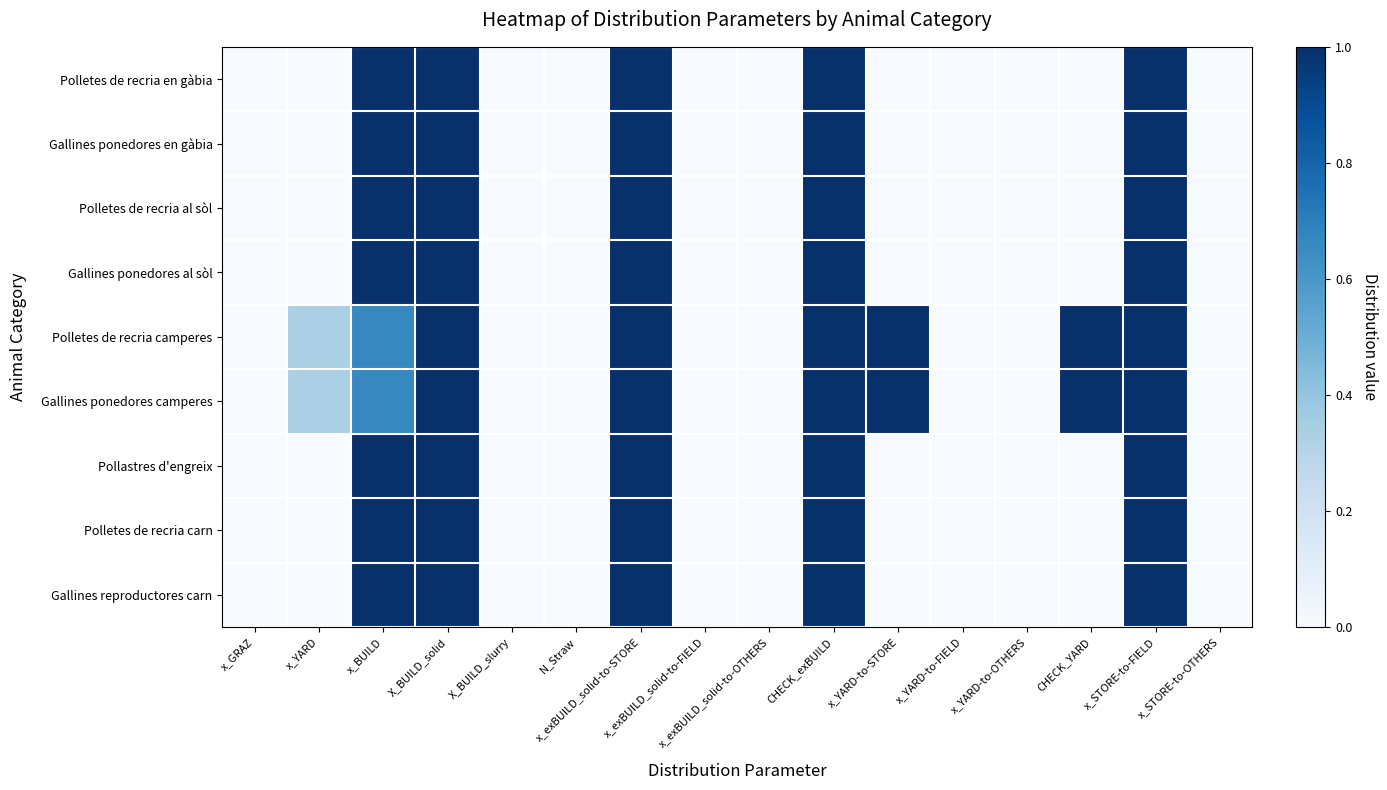

Between x_exBUILD_solid-to-STORE and CHECK_YARD, which is larger?

x_exBUILD_solid-to-STORE